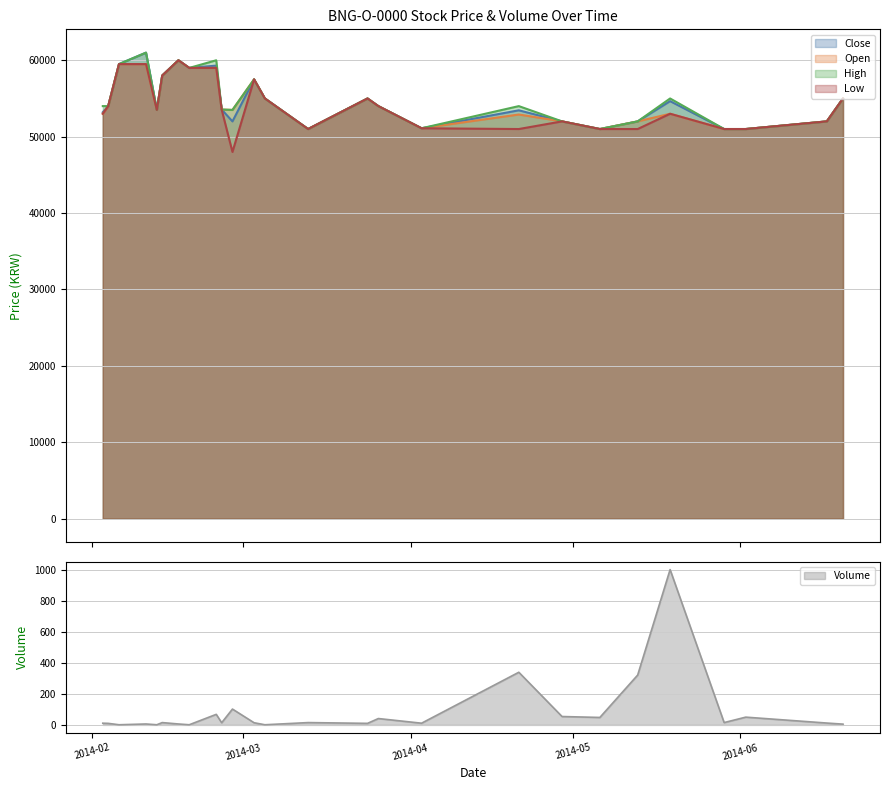

What value does the Close series have at 2014-03-26?

54000